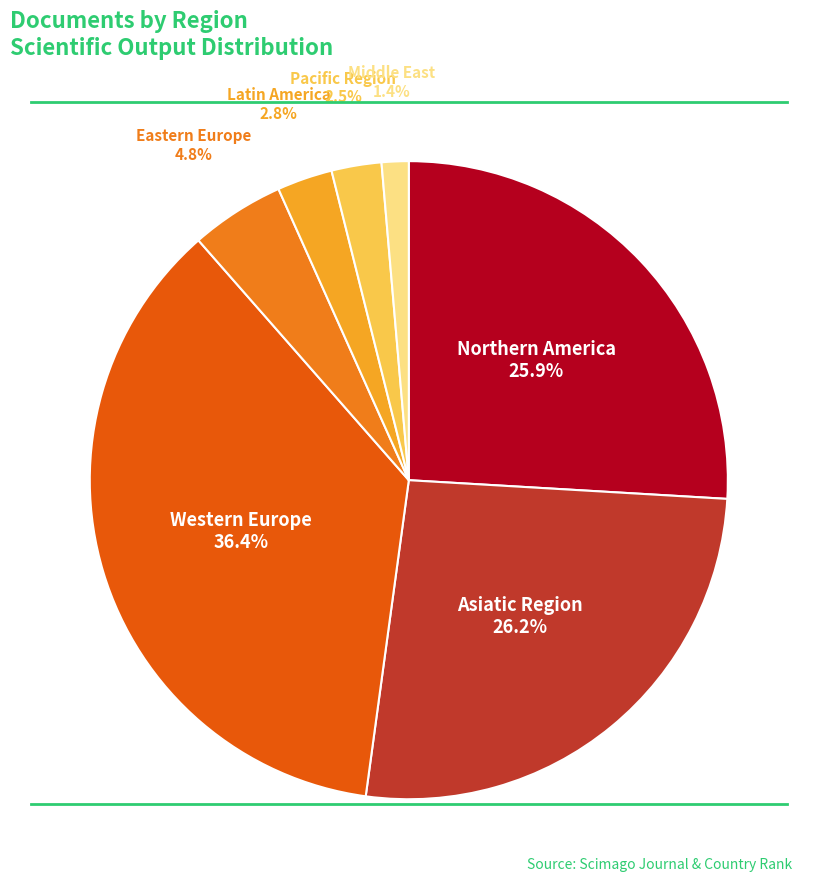

Is there a majority slice in this chart?

No